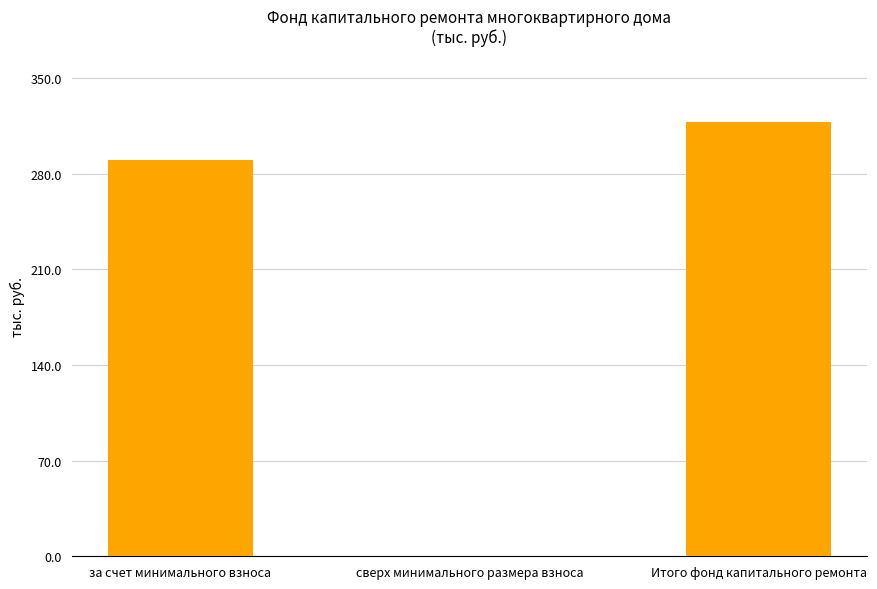

Reading left to right, extract all data points from this chart.

290.3	0.0	318.1